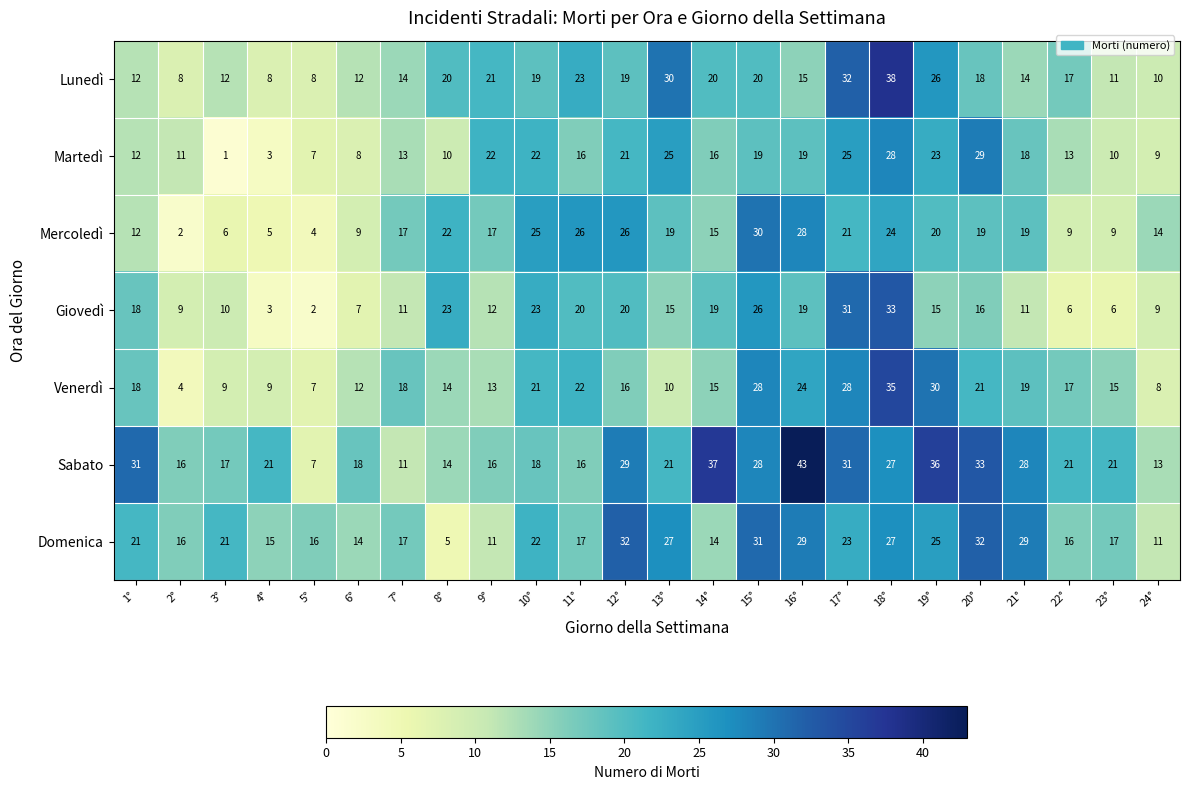

Rank the series by their maximum value, from lowest to highest.

Martedì, Mercoledì, Domenica, Giovedì, Venerdì, Lunedì, Sabato